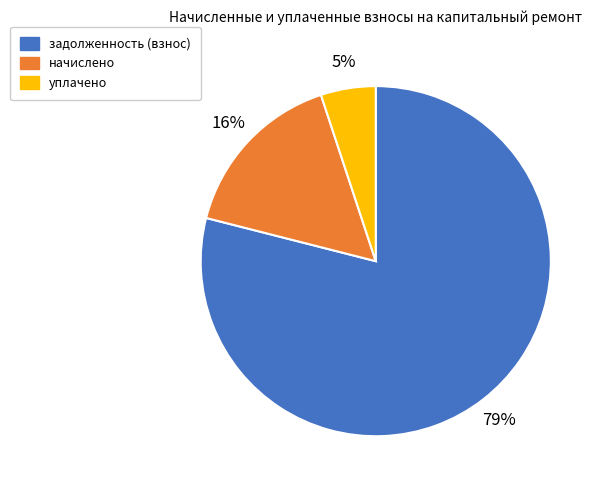

To the nearest percent, what is the average slice percentage?

33%